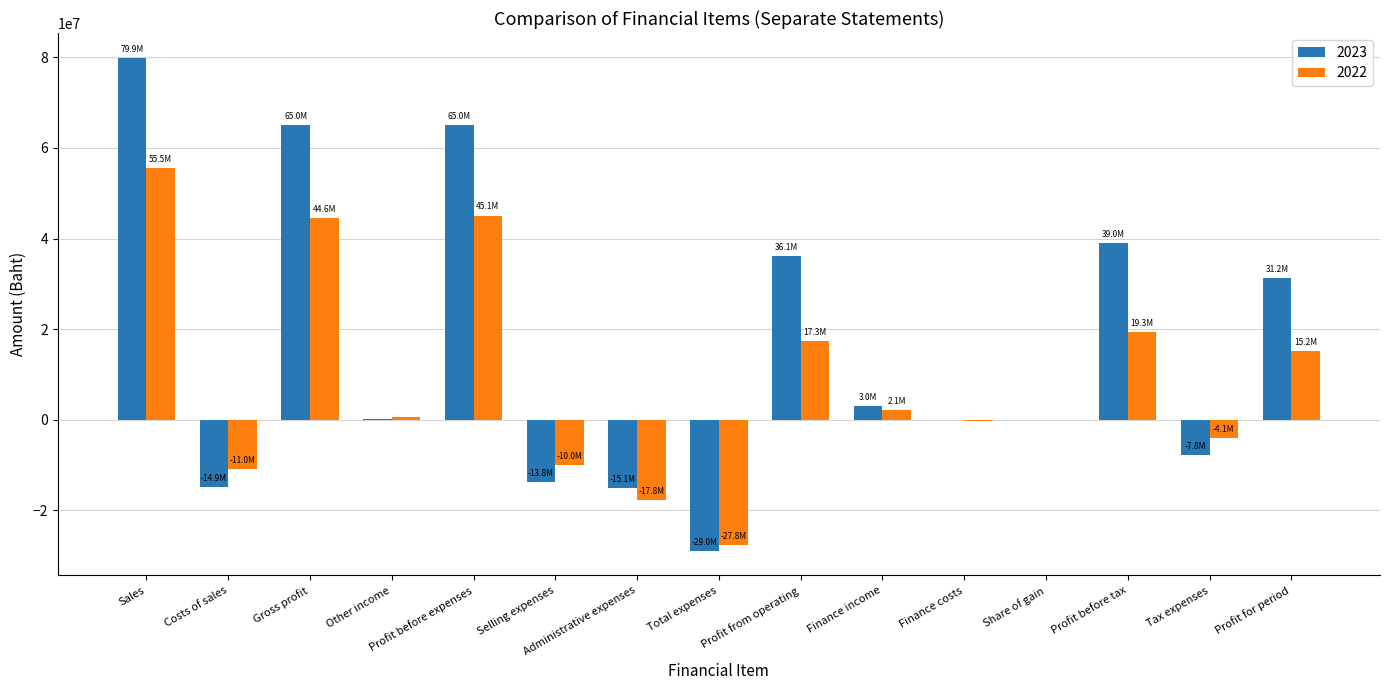

At which category is the sum across all series the highest?

Sales